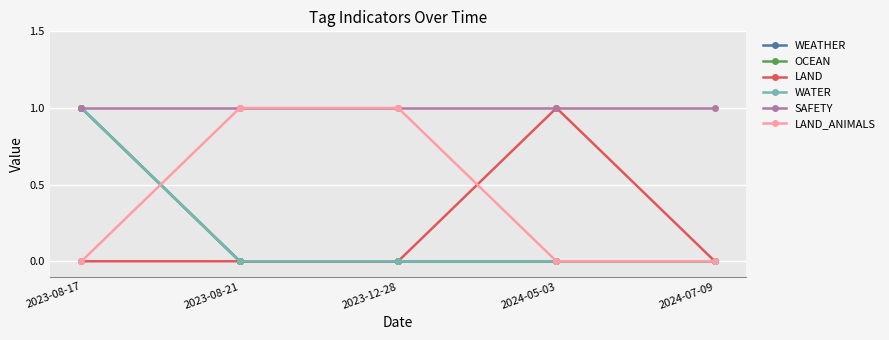

Does the chart have visible grid lines?

Yes